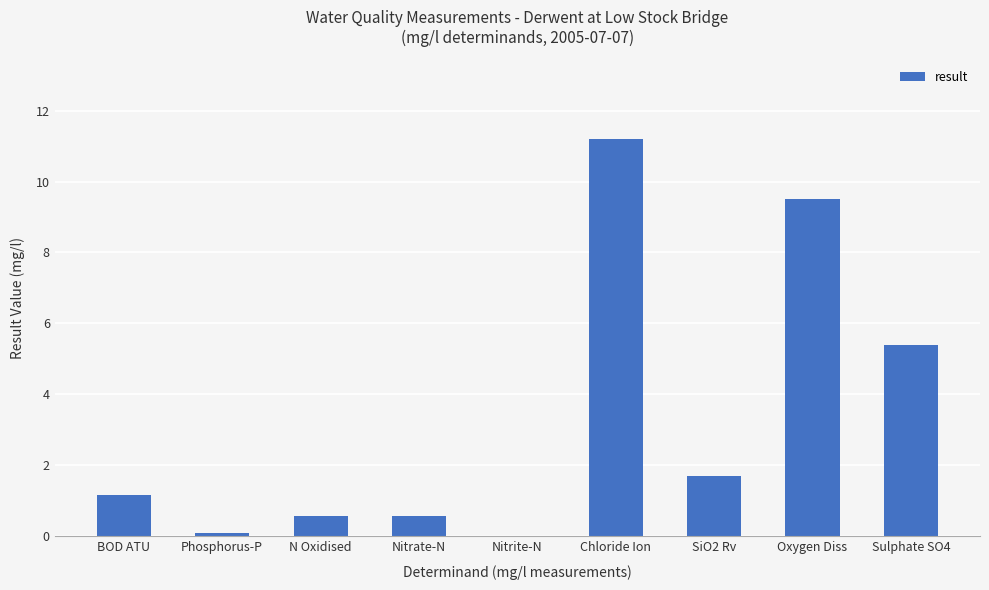

Read the value at BOD ATU.

1.2